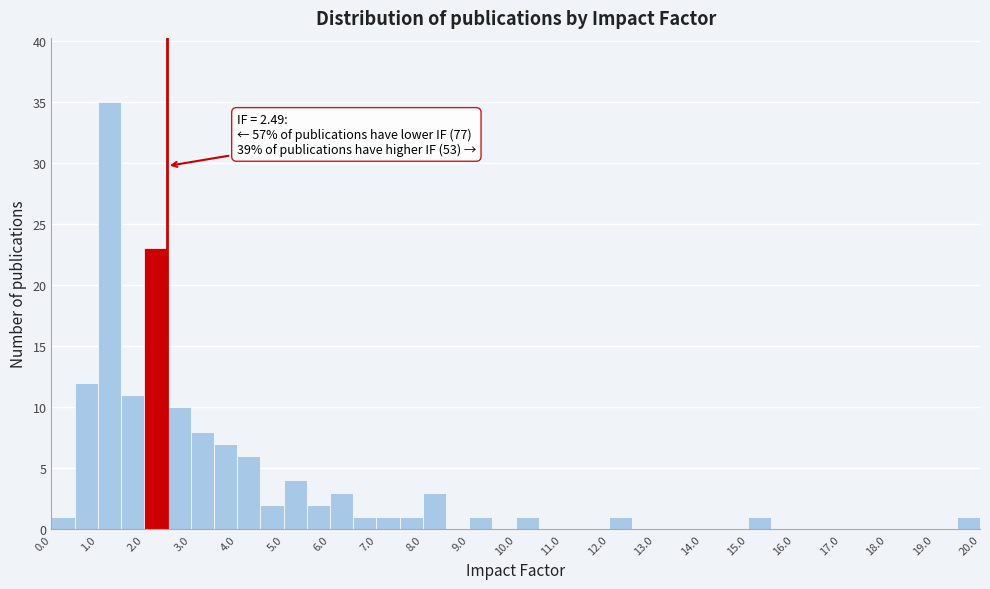

Which range on the x-axis has the tallest bar?

1.0 to 1.5